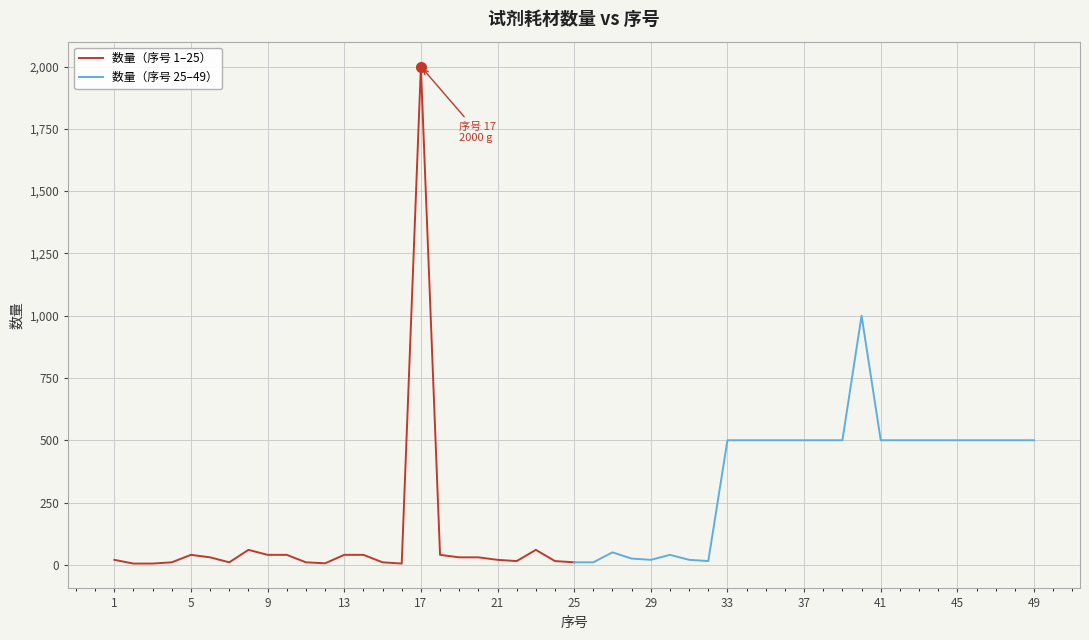

How many lines are shown in the chart?

2